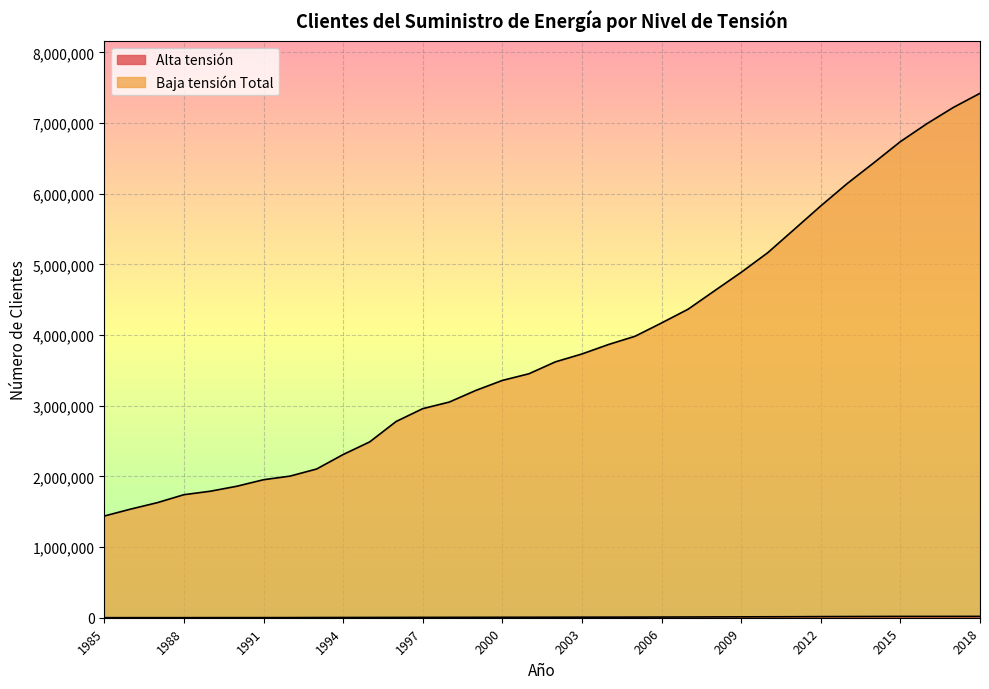

True or false: Alta tensión has a value of 7595 at 2003.

True